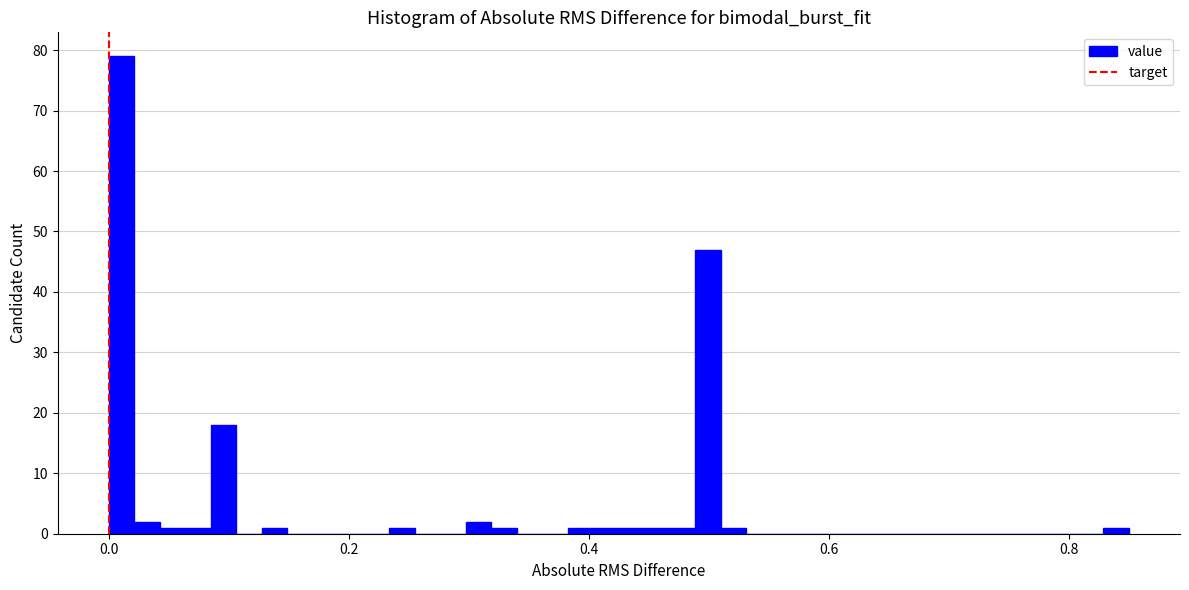

Read against the x-axis, roughly where is the centre of the tallest bar?

0.02